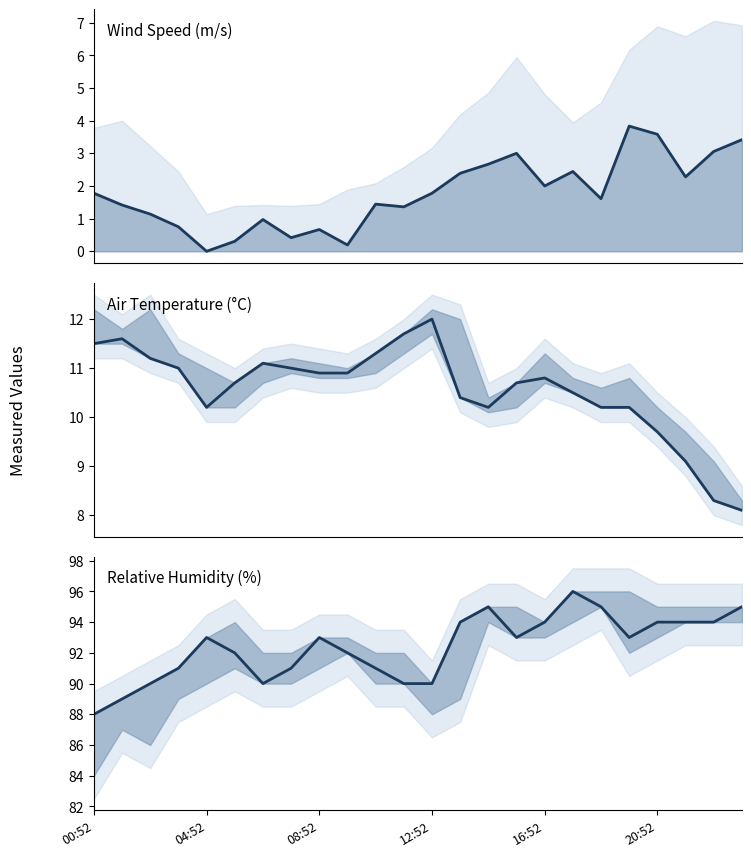

The value of AIR_TEMP at 6 is 15.6. True or false?

False